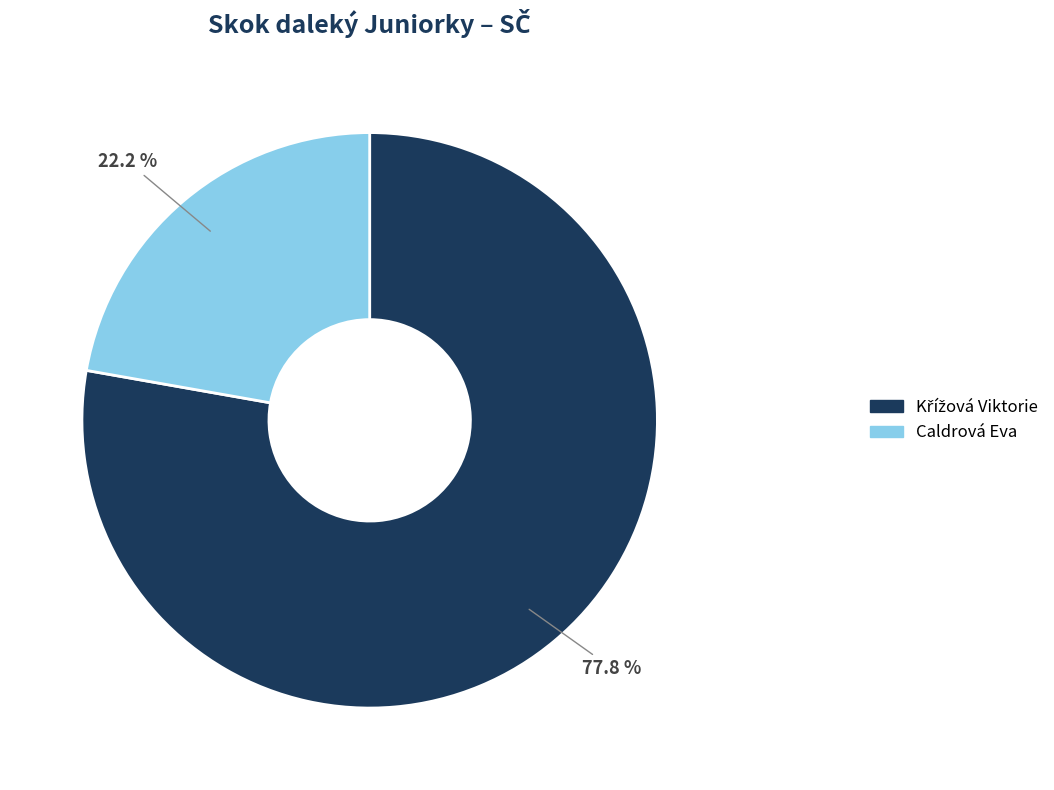

Which category has the smallest portion of the pie?

Caldrová Eva